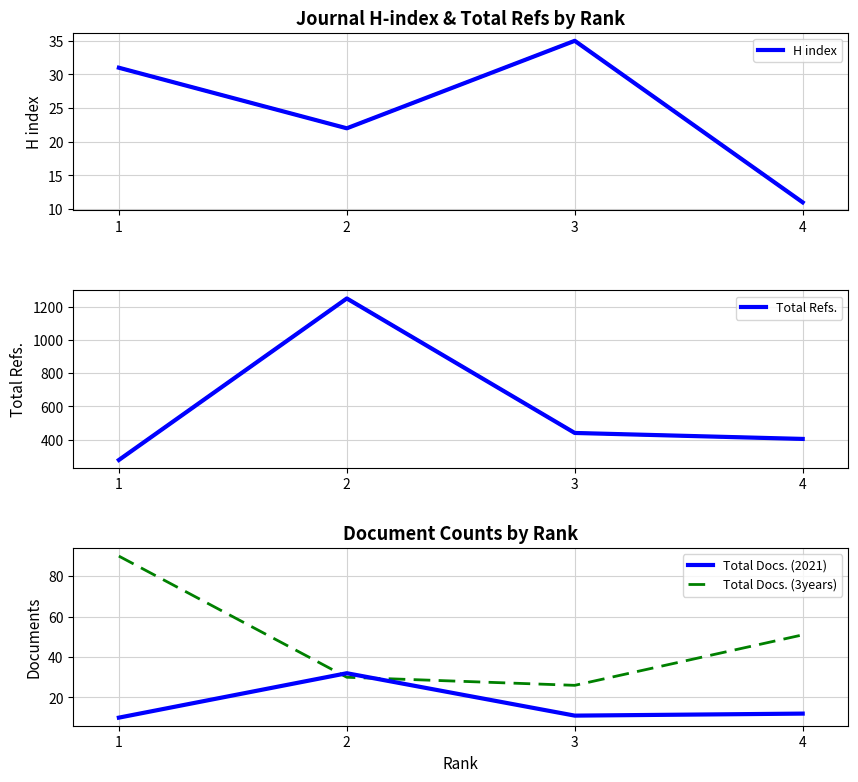

True or false: Total Refs. and Total Docs. (2021) cross at least once.

False